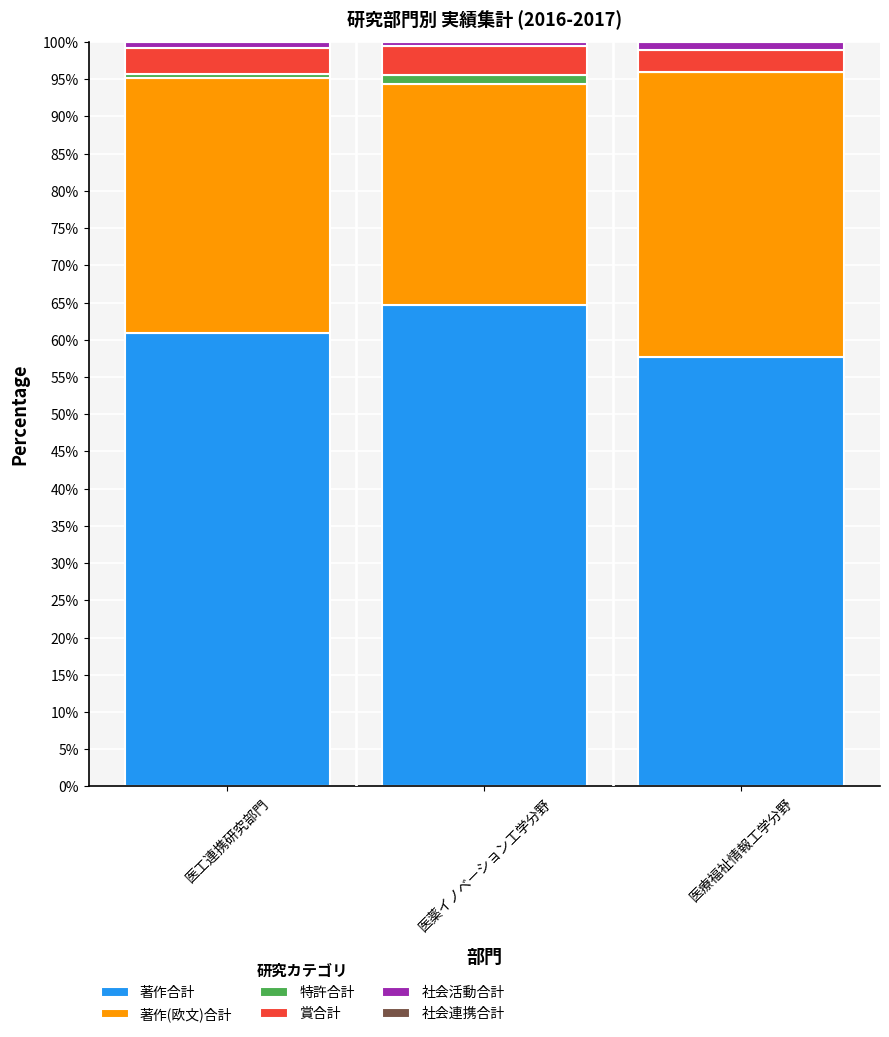

The value of 著作合計 at 医工連携研究部門 is 61.0. True or false?

True